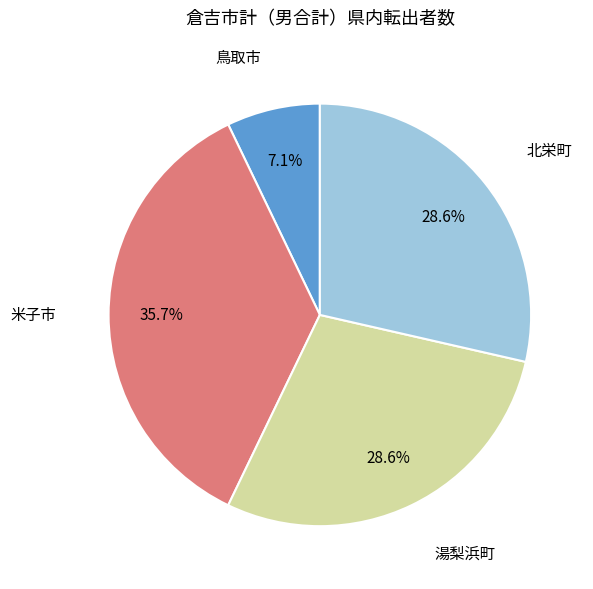

To the nearest percent, what portion does 湯梨浜町 represent?

29%